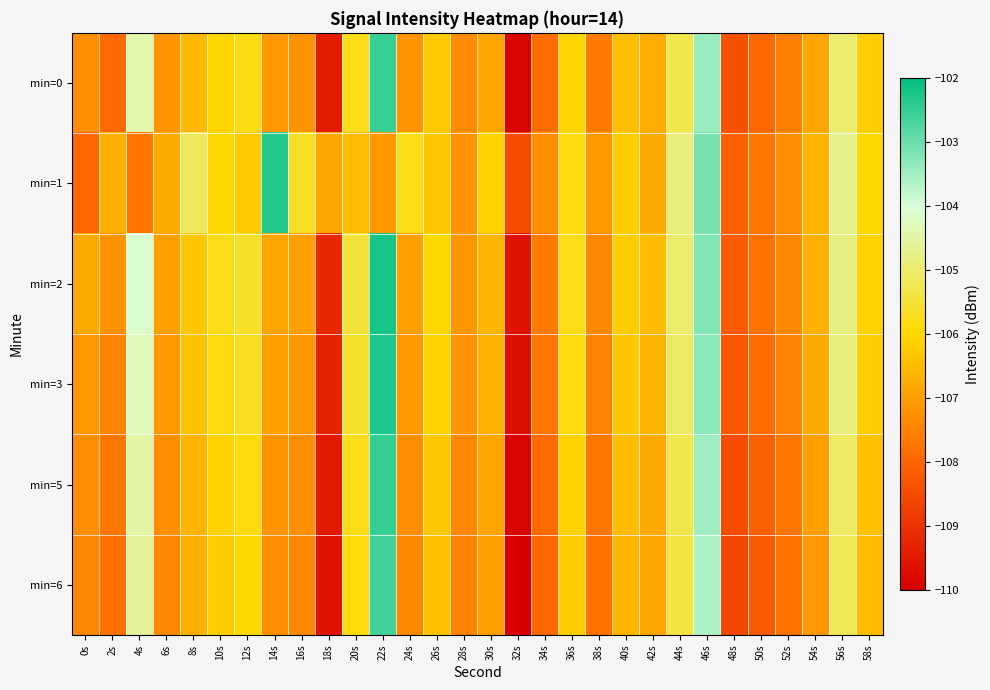

What is the difference between the highest and lowest values at 6s?

0.6